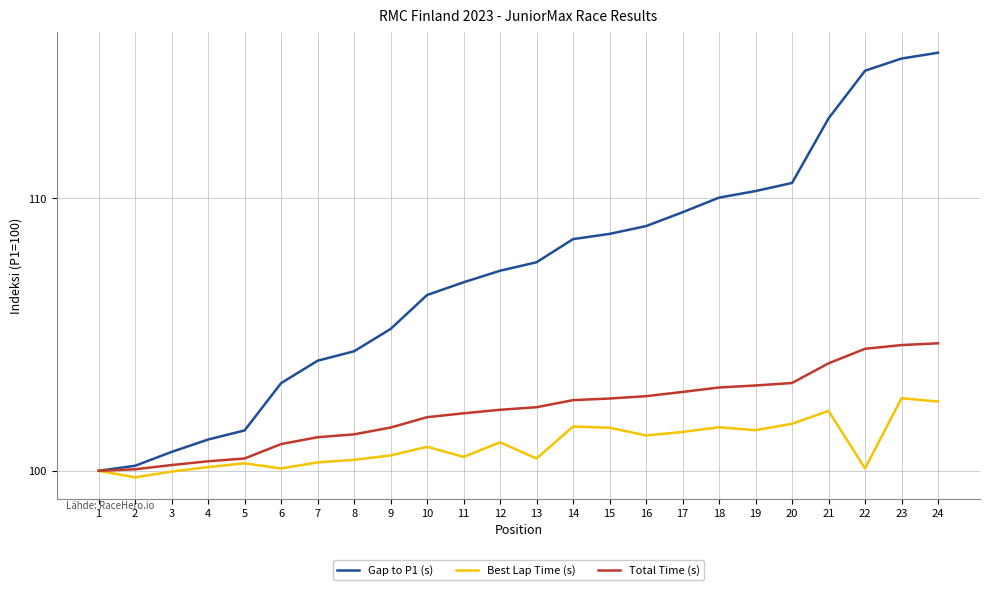

The value of Best Lap Time (s) at 7 is 100.3. True or false?

True